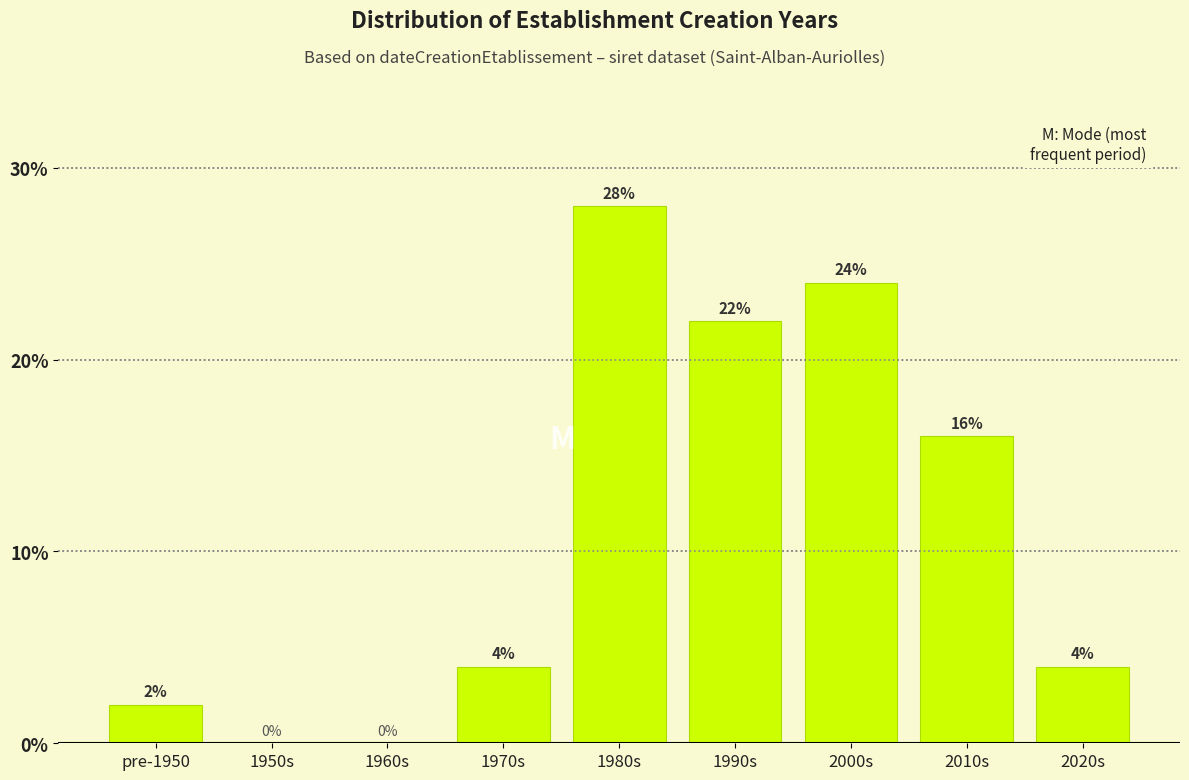

Reading left to right, what are all the values shown in this chart?

pre-1950=2.0	1950s=0.0	1960s=0.0	1970s=4.0	1980s=28.0	1990s=22.0	2000s=24.0	2010s=16.0	2020s=4.0